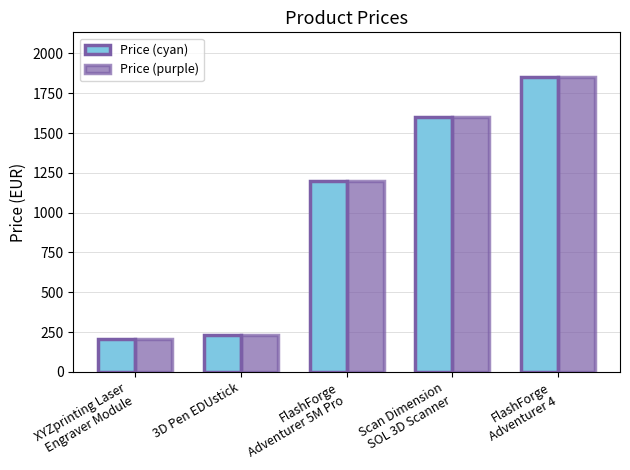

Count the number of values greater than 1198.

3